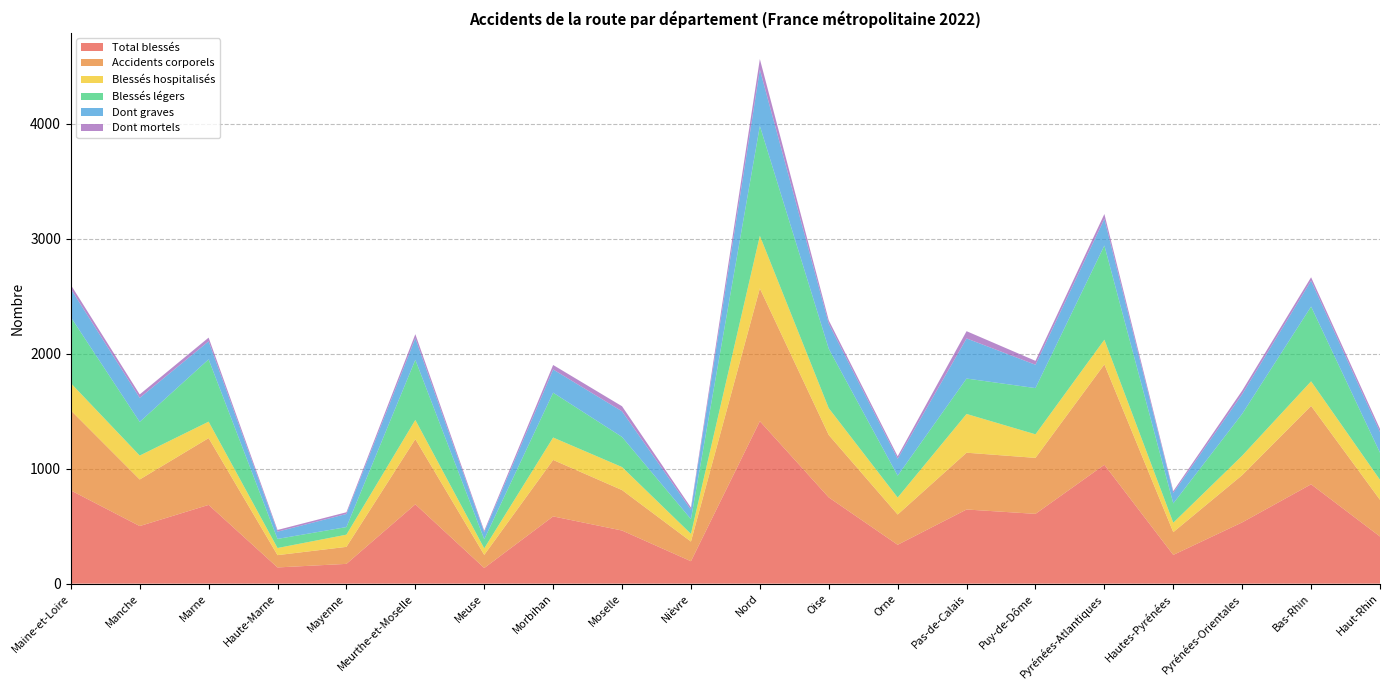

Reading left to right, list all the values displayed in this chart.

Total blessés: Maine-et-Loire=811	Manche=501	Marne=685	Haute-Marne=141	Mayenne=172	Meurthe-et-Moselle=690	Meuse=136	Morbihan=585	Moselle=462	Nièvre=195	Nord=1413	Oise=750	Orne=338	Pas-de-Calais=645	Puy-de-Dôme=607	Pyrénées-Atlantiques=1034	Hautes-Pyrénées=250	Pyrénées-Orientales=533	Bas-Rhin=864	Haut-Rhin=410
Accidents corporels: Maine-et-Loire=696	Manche=405	Marne=581	Haute-Marne=107	Mayenne=148	Meurthe-et-Moselle=567	Meuse=114	Morbihan=491	Moselle=352	Nièvre=171	Nord=1155	Oise=543	Orne=263	Pas-de-Calais=494	Puy-de-Dôme=487	Pyrénées-Atlantiques=873	Hautes-Pyrénées=198	Pyrénées-Orientales=411	Bas-Rhin=682	Haut-Rhin=319
Blessés hospitalisés: Maine-et-Loire=237	Manche=208	Marne=143	Haute-Marne=62	Mayenne=106	Meurthe-et-Moselle=167	Meuse=57	Morbihan=195	Moselle=200	Nièvre=67	Nord=458	Oise=233	Orne=148	Pas-de-Calais=337	Puy-de-Dôme=205	Pyrénées-Atlantiques=215	Hautes-Pyrénées=82	Pyrénées-Orientales=169	Bas-Rhin=214	Haut-Rhin=174
Blessés légers: Maine-et-Loire=574	Manche=293	Marne=542	Haute-Marne=79	Mayenne=66	Meurthe-et-Moselle=523	Meuse=79	Morbihan=390	Moselle=262	Nièvre=128	Nord=955	Oise=517	Orne=190	Pas-de-Calais=308	Puy-de-Dôme=402	Pyrénées-Atlantiques=819	Hautes-Pyrénées=168	Pyrénées-Orientales=364	Bas-Rhin=650	Haut-Rhin=236
Dont graves: Maine-et-Loire=246	Manche=209	Marne=157	Haute-Marne=63	Mayenne=114	Meurthe-et-Moselle=188	Meuse=60	Morbihan=202	Moselle=223	Nièvre=82	Nord=490	Oise=218	Orne=147	Pas-de-Calais=349	Puy-de-Dôme=203	Pyrénées-Atlantiques=232	Hautes-Pyrénées=91	Pyrénées-Orientales=171	Bas-Rhin=225	Haut-Rhin=180
Dont mortels: Maine-et-Loire=35	Manche=30	Marne=32	Haute-Marne=15	Mayenne=15	Meurthe-et-Moselle=35	Meuse=14	Morbihan=39	Moselle=44	Nièvre=19	Nord=92	Oise=29	Orne=22	Pas-de-Calais=63	Puy-de-Dôme=34	Pyrénées-Atlantiques=42	Hautes-Pyrénées=16	Pyrénées-Orientales=31	Bas-Rhin=30	Haut-Rhin=27